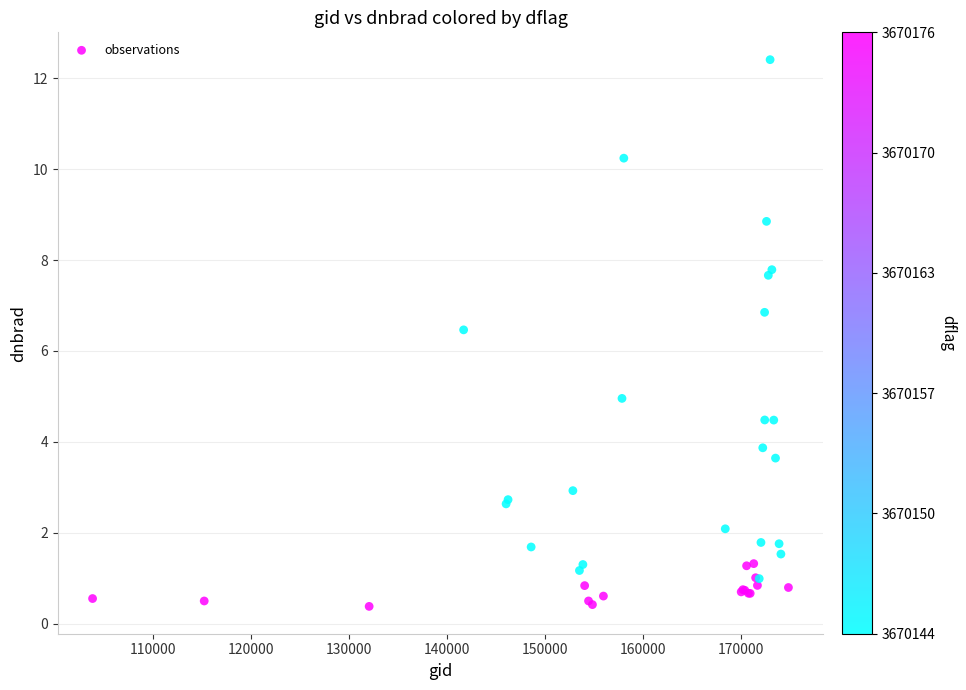

What Y value in the scatter plot is closest to 6?

6.5